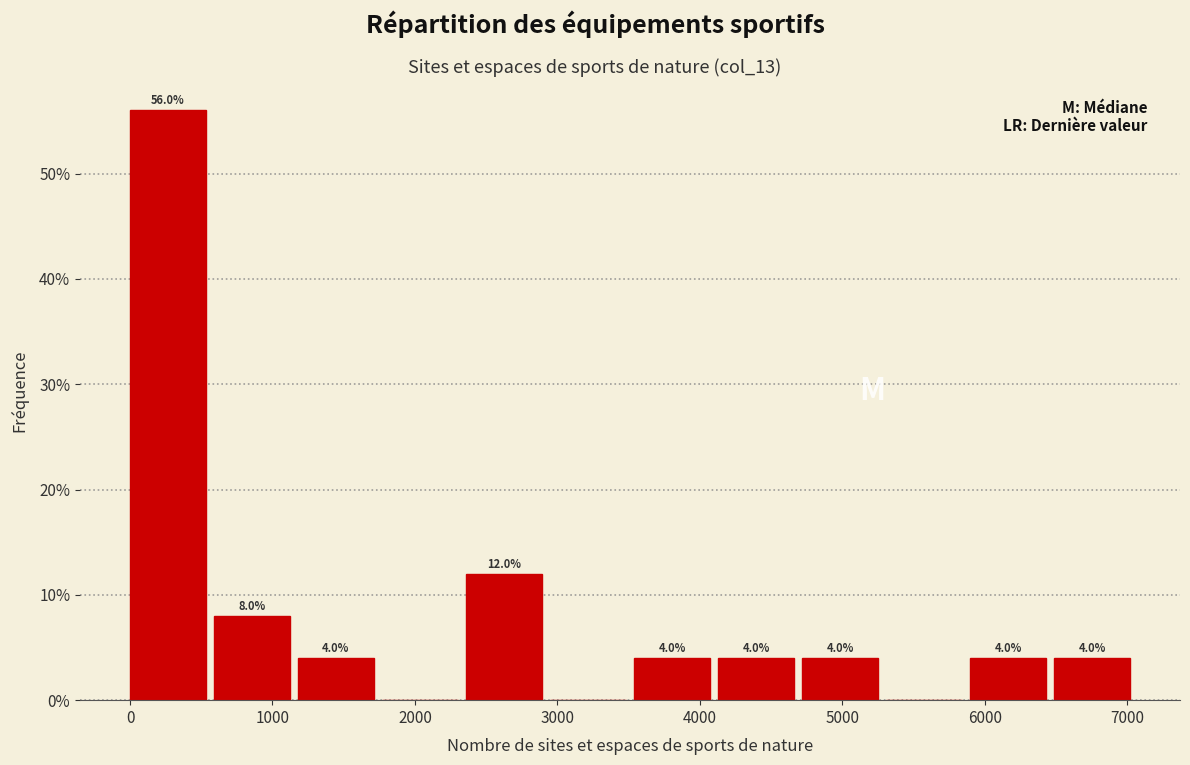

Which range on the x-axis has the tallest bar?

0 to 600